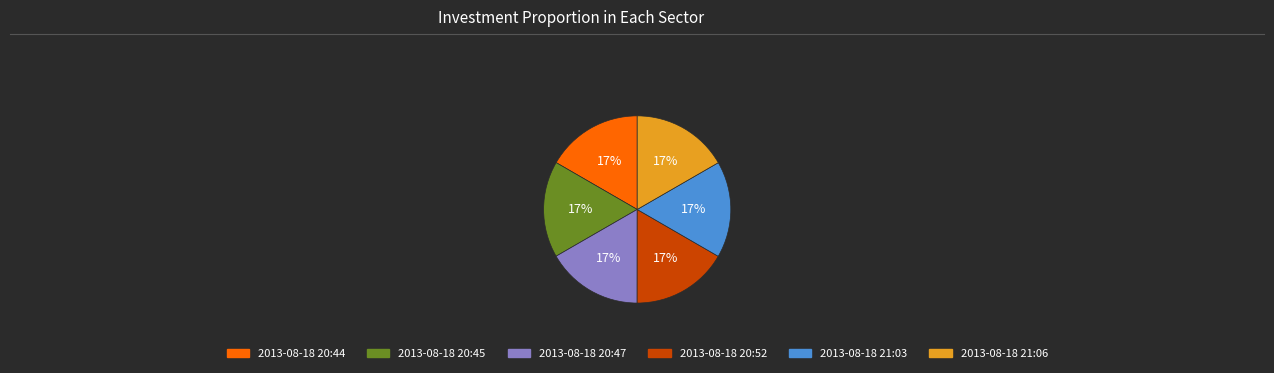

To the nearest percent, what percentage of the pie is 2013-08-18 21:03?

17%